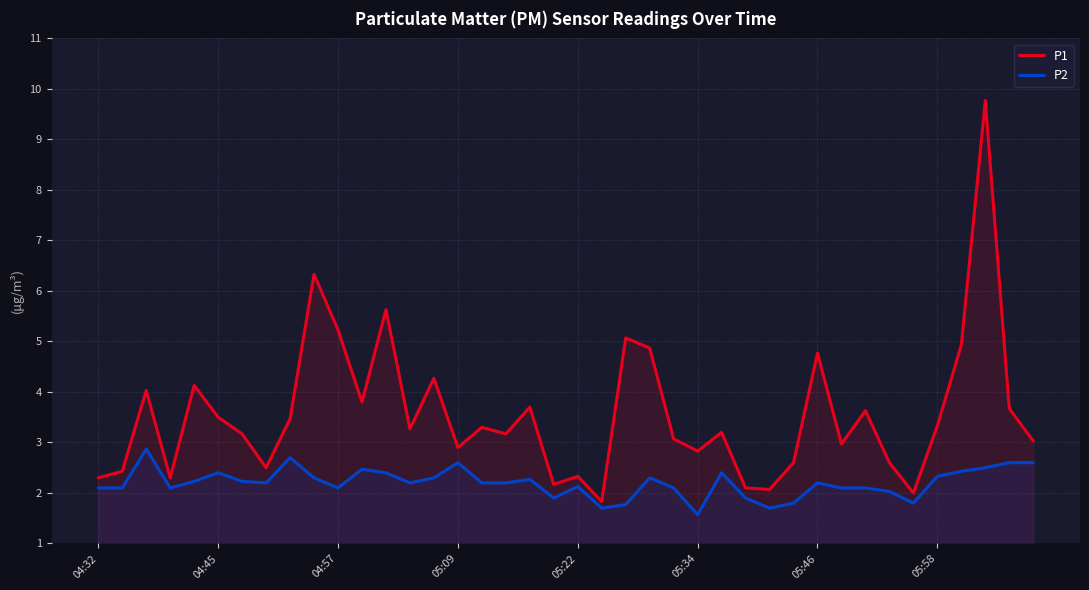

What are all the series names shown in the legend?

P1, P2